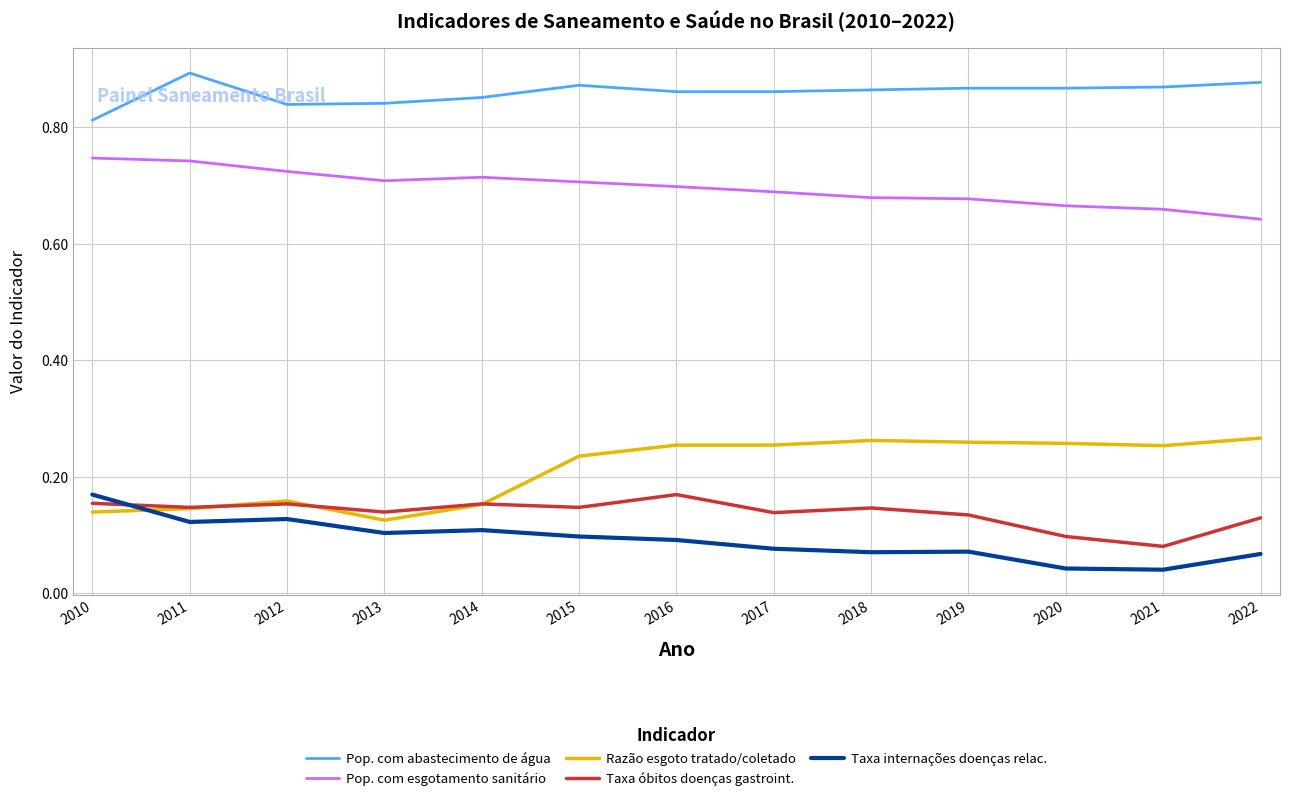

Where is Pop. com abastecimento de água nearest to the value 0?

2010